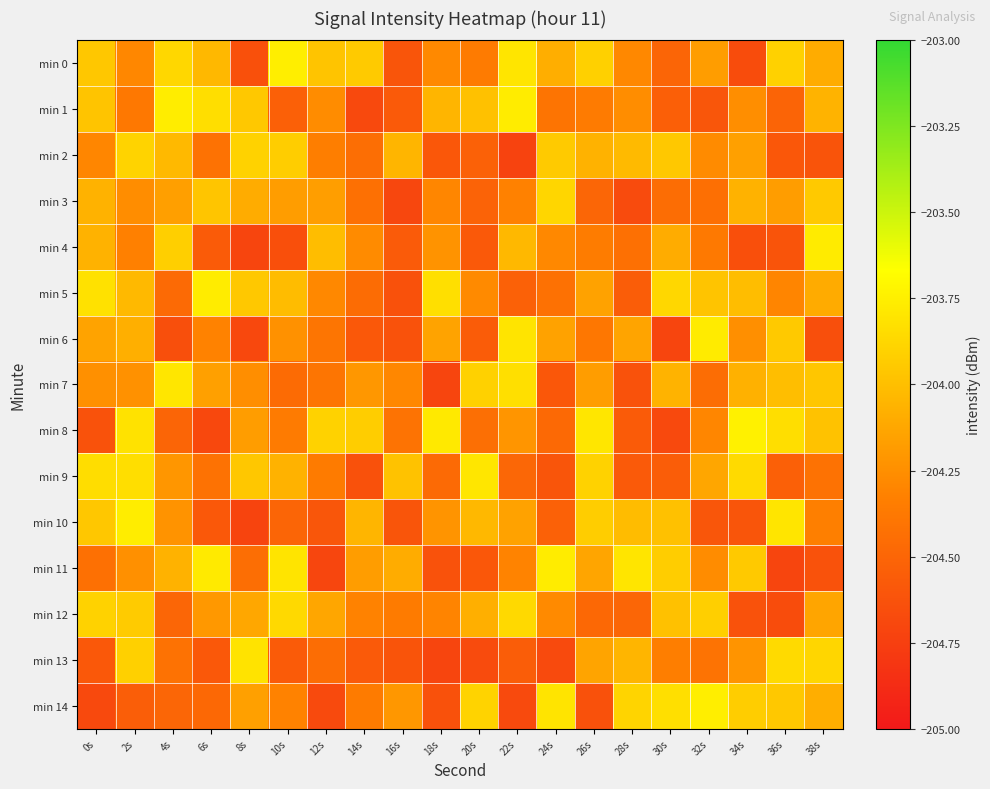

Reading left to right, list all the values displayed in this chart.

min 0: 0s=-204.0	2s=-204.3	4s=-203.9	6s=-204.0	8s=-204.6	10s=-203.8	12s=-204.0	14s=-203.9	16s=-204.6	18s=-204.3	20s=-204.4	22s=-203.8	24s=-204.1	26s=-203.9	28s=-204.3	30s=-204.5	32s=-204.2	34s=-204.7	36s=-203.9	38s=-204.1
min 1: 0s=-204.0	2s=-204.4	4s=-203.8	6s=-203.8	8s=-204.0	10s=-204.5	12s=-204.3	14s=-204.7	16s=-204.6	18s=-204.0	20s=-204.0	22s=-203.8	24s=-204.4	26s=-204.4	28s=-204.3	30s=-204.5	32s=-204.6	34s=-204.3	36s=-204.5	38s=-204.1
min 2: 0s=-204.3	2s=-203.9	4s=-204.0	6s=-204.4	8s=-203.9	10s=-203.9	12s=-204.3	14s=-204.4	16s=-204.0	18s=-204.6	20s=-204.5	22s=-204.7	24s=-203.9	26s=-204.1	28s=-204.0	30s=-204.0	32s=-204.3	34s=-204.2	36s=-204.6	38s=-204.6
min 3: 0s=-204.1	2s=-204.3	4s=-204.2	6s=-204.0	8s=-204.1	10s=-204.2	12s=-204.2	14s=-204.4	16s=-204.7	18s=-204.3	20s=-204.5	22s=-204.3	24s=-203.9	26s=-204.5	28s=-204.7	30s=-204.4	32s=-204.4	34s=-204.1	36s=-204.2	38s=-203.9
min 4: 0s=-204.1	2s=-204.3	4s=-203.9	6s=-204.6	8s=-204.7	10s=-204.6	12s=-204.0	14s=-204.3	16s=-204.6	18s=-204.2	20s=-204.6	22s=-204.0	24s=-204.3	26s=-204.3	28s=-204.4	30s=-204.1	32s=-204.4	34s=-204.6	36s=-204.6	38s=-203.8
min 5: 0s=-203.8	2s=-204.0	4s=-204.5	6s=-203.8	8s=-204.0	10s=-204.0	12s=-204.3	14s=-204.5	16s=-204.6	18s=-203.8	20s=-204.3	22s=-204.5	24s=-204.4	26s=-204.2	28s=-204.6	30s=-203.9	32s=-204.0	34s=-204.0	36s=-204.3	38s=-204.1
min 6: 0s=-204.1	2s=-204.1	4s=-204.6	6s=-204.3	8s=-204.7	10s=-204.2	12s=-204.4	14s=-204.6	16s=-204.6	18s=-204.1	20s=-204.6	22s=-203.8	24s=-204.1	26s=-204.4	28s=-204.1	30s=-204.7	32s=-203.8	34s=-204.2	36s=-203.9	38s=-204.6
min 7: 0s=-204.2	2s=-204.2	4s=-203.8	6s=-204.2	8s=-204.3	10s=-204.5	12s=-204.4	14s=-204.2	16s=-204.3	18s=-204.7	20s=-203.9	22s=-203.8	24s=-204.6	26s=-204.2	28s=-204.6	30s=-204.1	32s=-204.4	34s=-204.1	36s=-204.0	38s=-204.0
min 8: 0s=-204.6	2s=-203.8	4s=-204.5	6s=-204.7	8s=-204.2	10s=-204.4	12s=-203.9	14s=-203.9	16s=-204.4	18s=-203.8	20s=-204.4	22s=-204.2	24s=-204.5	26s=-203.8	28s=-204.6	30s=-204.7	32s=-204.3	34s=-203.7	36s=-203.8	38s=-204.0
min 9: 0s=-203.8	2s=-203.8	4s=-204.2	6s=-204.4	8s=-204.0	10s=-204.1	12s=-204.4	14s=-204.6	16s=-204.0	18s=-204.5	20s=-203.8	22s=-204.5	24s=-204.6	26s=-203.9	28s=-204.6	30s=-204.6	32s=-204.1	34s=-203.9	36s=-204.5	38s=-204.4
min 10: 0s=-204.0	2s=-203.8	4s=-204.2	6s=-204.6	8s=-204.7	10s=-204.5	12s=-204.6	14s=-204.1	16s=-204.6	18s=-204.2	20s=-204.0	22s=-204.1	24s=-204.5	26s=-203.9	28s=-204.0	30s=-204.0	32s=-204.6	34s=-204.6	36s=-203.8	38s=-204.3
min 11: 0s=-204.4	2s=-204.2	4s=-204.1	6s=-203.8	8s=-204.4	10s=-203.8	12s=-204.7	14s=-204.2	16s=-204.1	18s=-204.6	20s=-204.6	22s=-204.3	24s=-203.8	26s=-204.1	28s=-203.8	30s=-203.9	32s=-204.3	34s=-203.9	36s=-204.7	38s=-204.6
min 12: 0s=-203.9	2s=-203.9	4s=-204.5	6s=-204.2	8s=-204.1	10s=-203.9	12s=-204.1	14s=-204.3	16s=-204.4	18s=-204.3	20s=-204.1	22s=-203.9	24s=-204.3	26s=-204.5	28s=-204.5	30s=-204.0	32s=-203.9	34s=-204.6	36s=-204.7	38s=-204.1
min 13: 0s=-204.6	2s=-203.9	4s=-204.4	6s=-204.6	8s=-203.8	10s=-204.6	12s=-204.4	14s=-204.6	16s=-204.6	18s=-204.7	20s=-204.7	22s=-204.6	24s=-204.7	26s=-204.1	28s=-204.1	30s=-204.3	32s=-204.4	34s=-204.2	36s=-203.9	38s=-203.9
min 14: 0s=-204.7	2s=-204.5	4s=-204.5	6s=-204.5	8s=-204.2	10s=-204.3	12s=-204.7	14s=-204.4	16s=-204.2	18s=-204.6	20s=-203.9	22s=-204.7	24s=-203.8	26s=-204.6	28s=-203.9	30s=-203.8	32s=-203.8	34s=-203.9	36s=-204.0	38s=-204.1